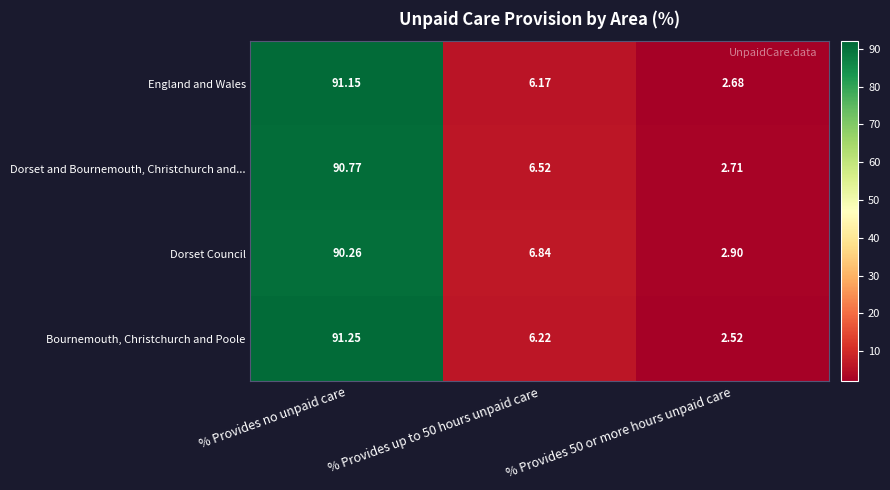

Which series changed the most between % Provides no unpaid care and % Provides up to 50 hours unpaid care?

Bournemouth, Christchurch and Poole